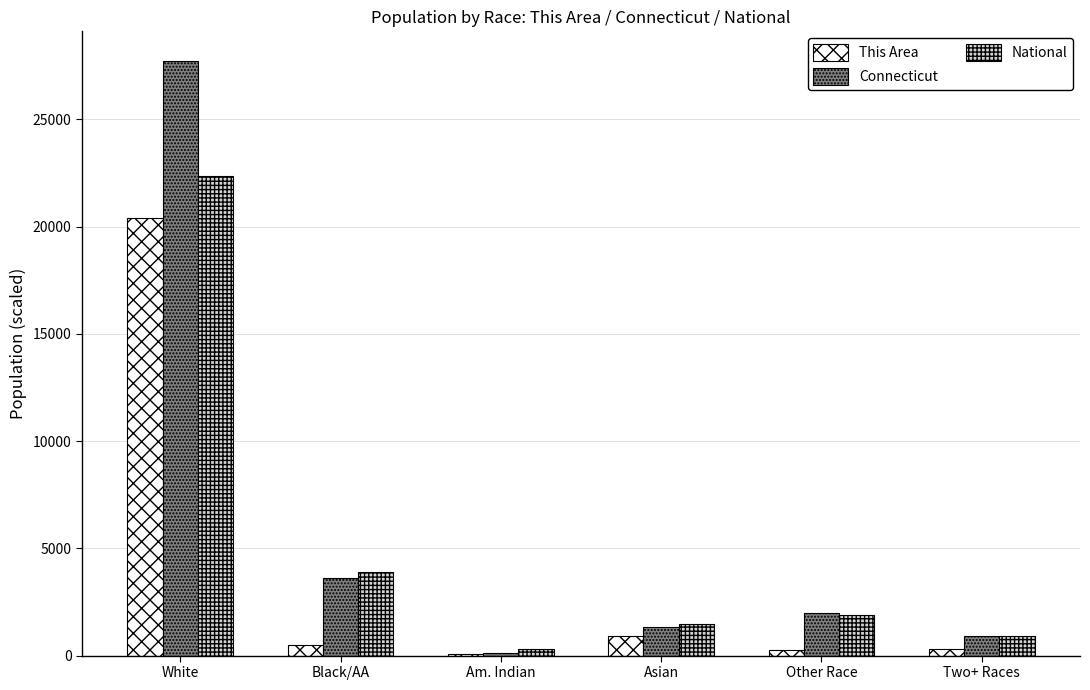

The value of Connecticut at Black/AA is 3623.0. True or false?

True